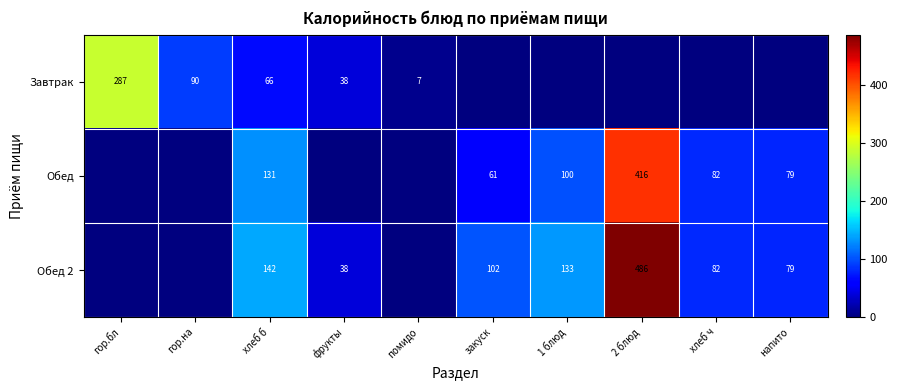

What is the sum of the Обед 2 values at 1 блюд and фрукты?

171